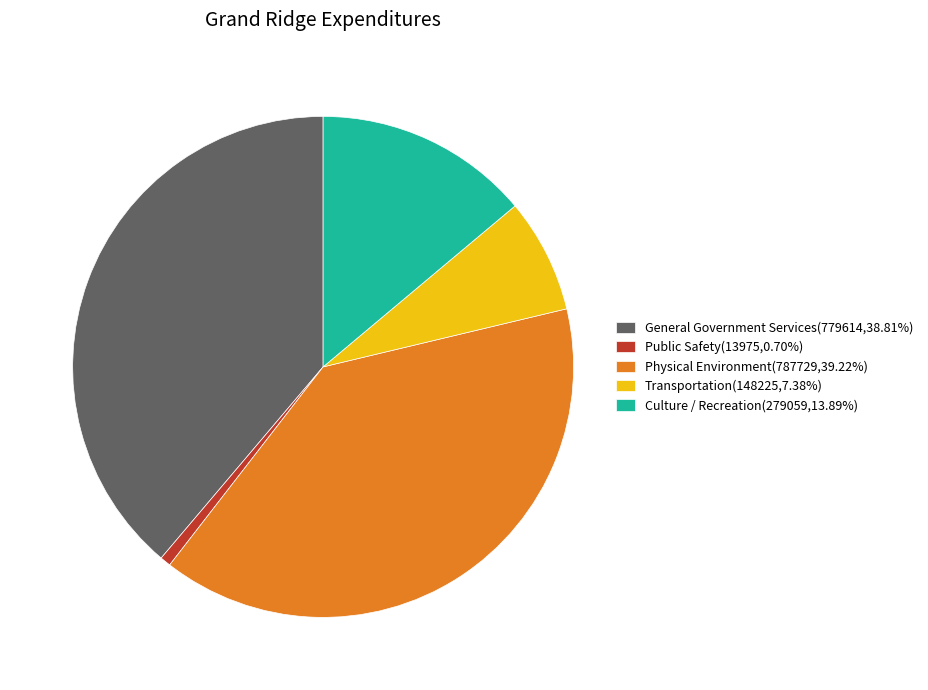

True or false: Transportation accounts for 7% of the total.

True